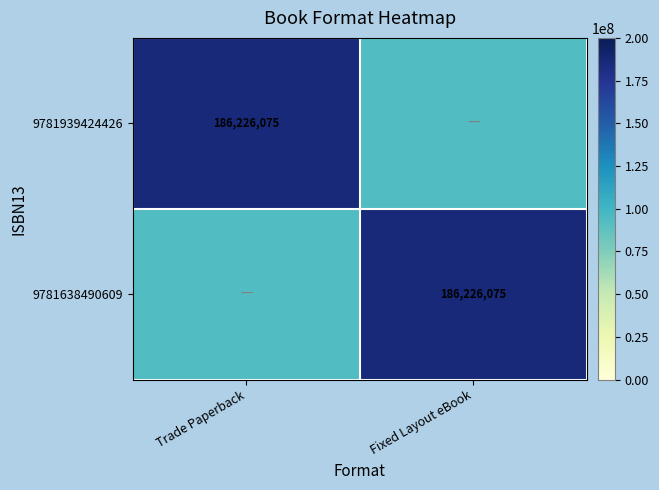

At how many categories does at least one series exceed 160453693?

2